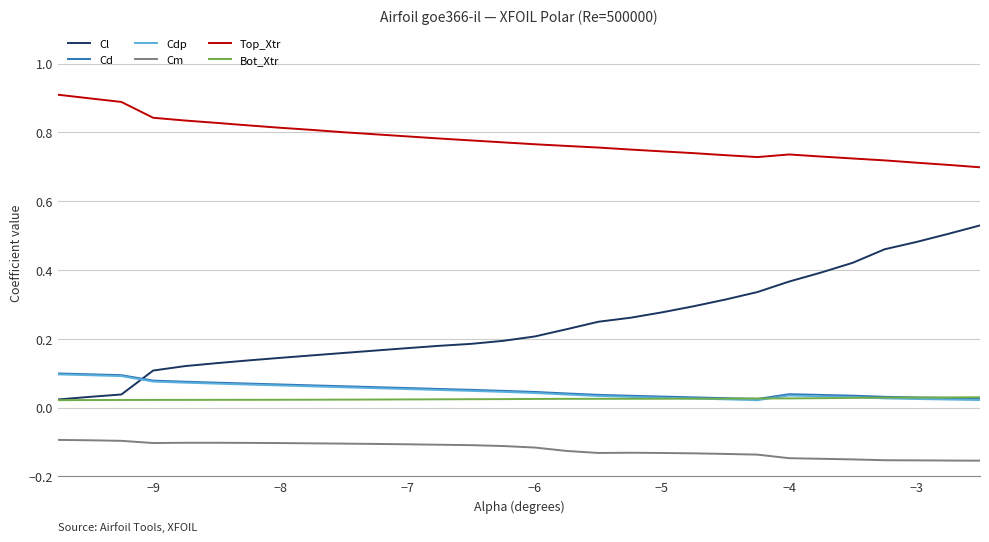

What is the maximum value shown in the chart?

0.9